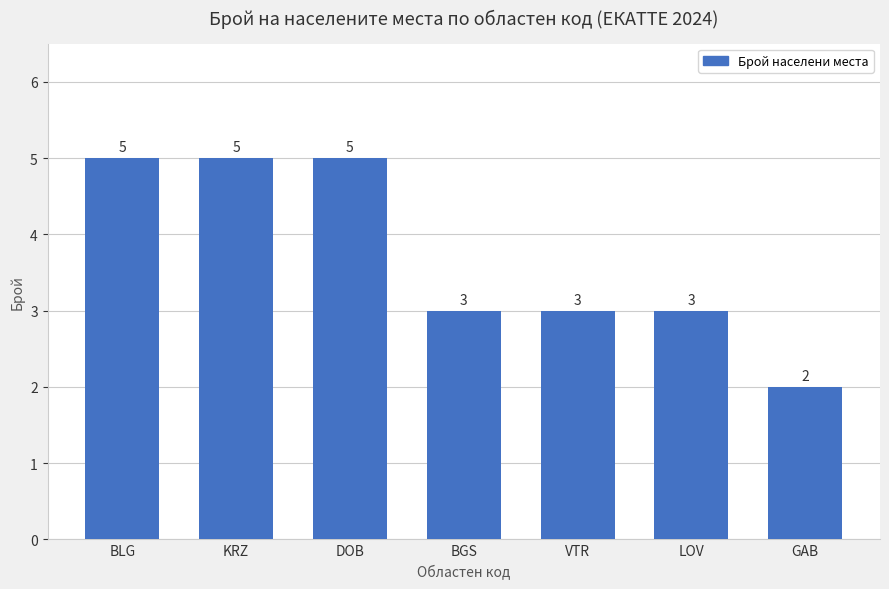

What is the difference between the second highest and minimum values?

3